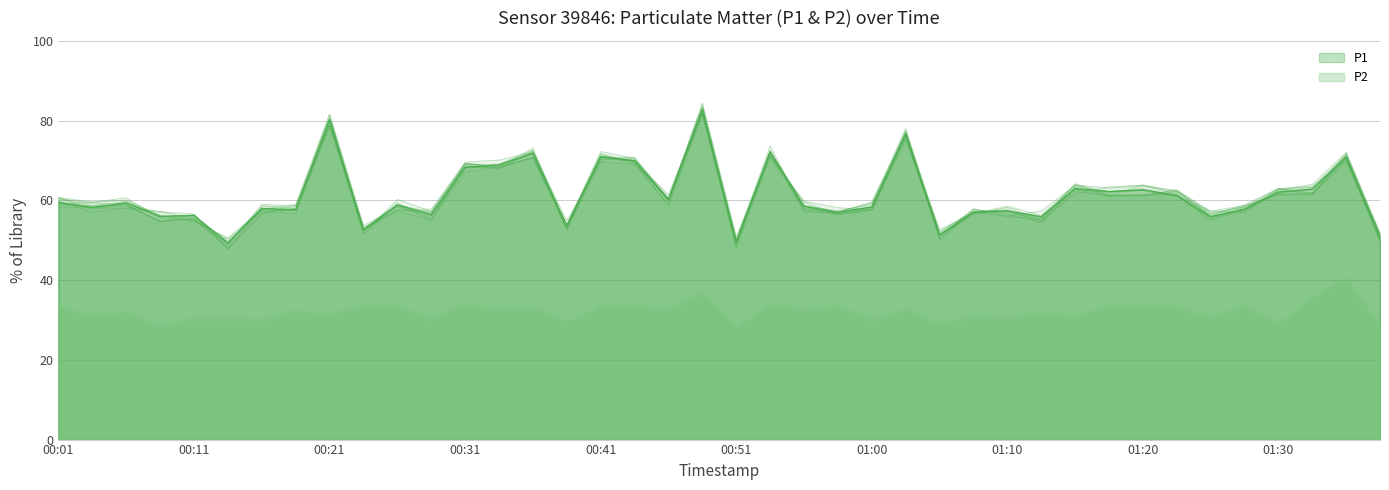

What is the label of the 27th point from the left?

01:05